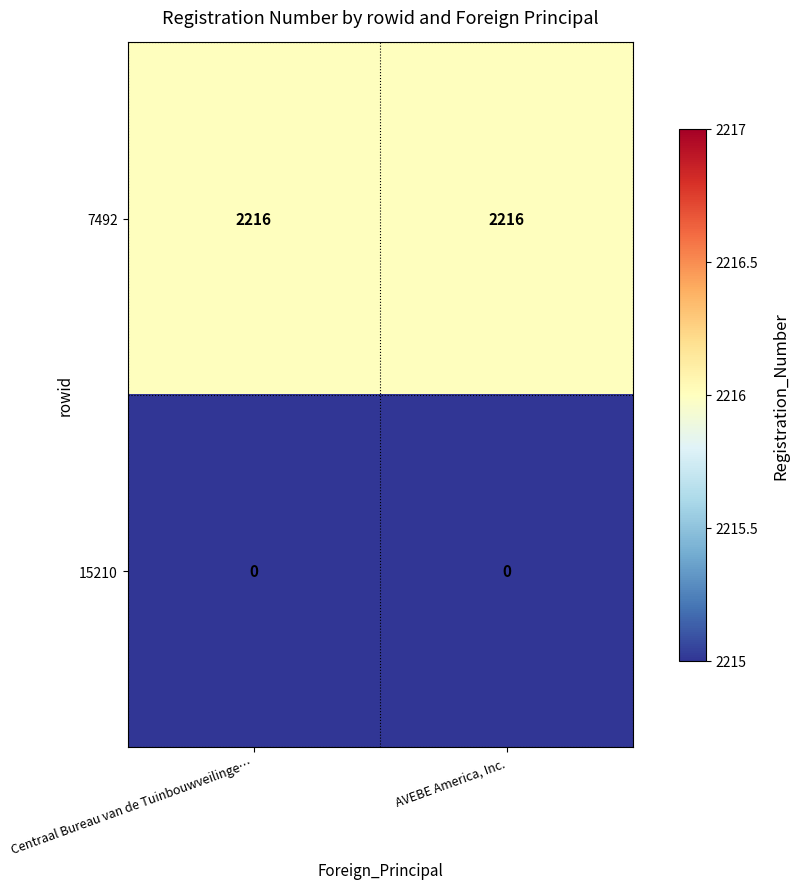

The 7492 series shows 1056 at AVEBE America, Inc.. True or false?

False